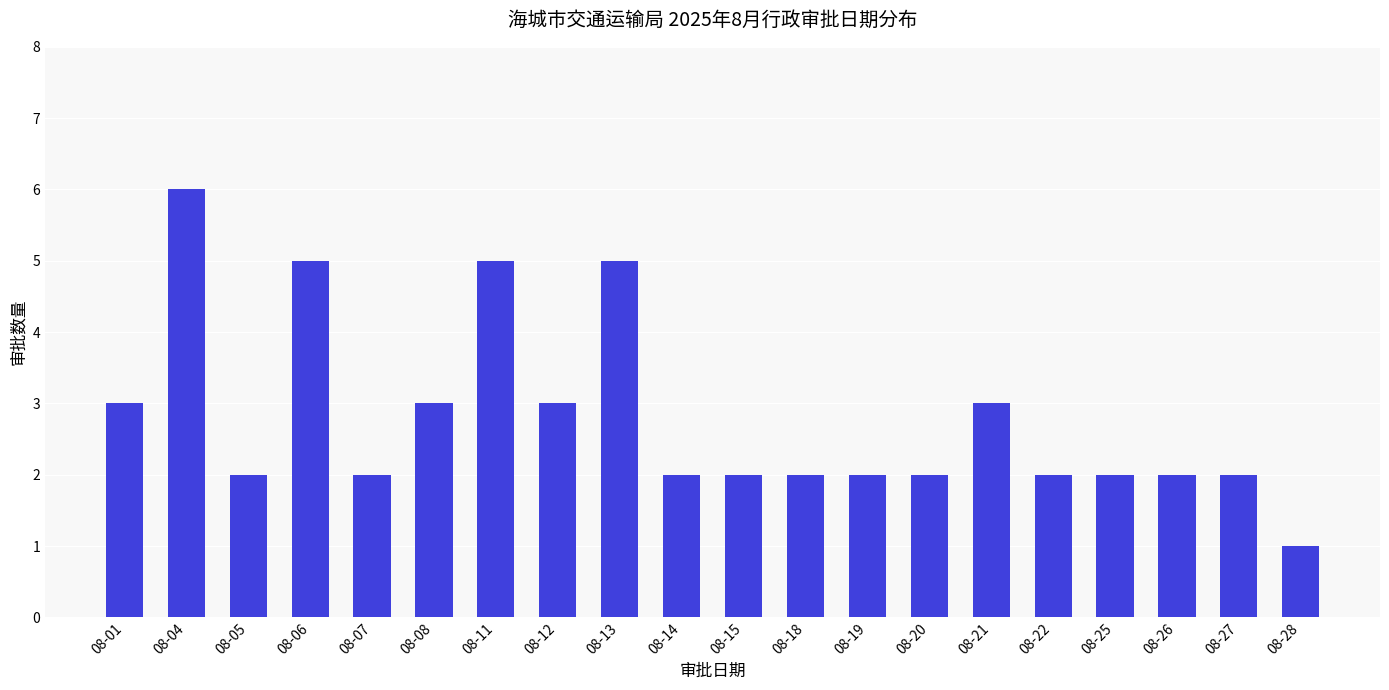

How many bars are there in total?

20